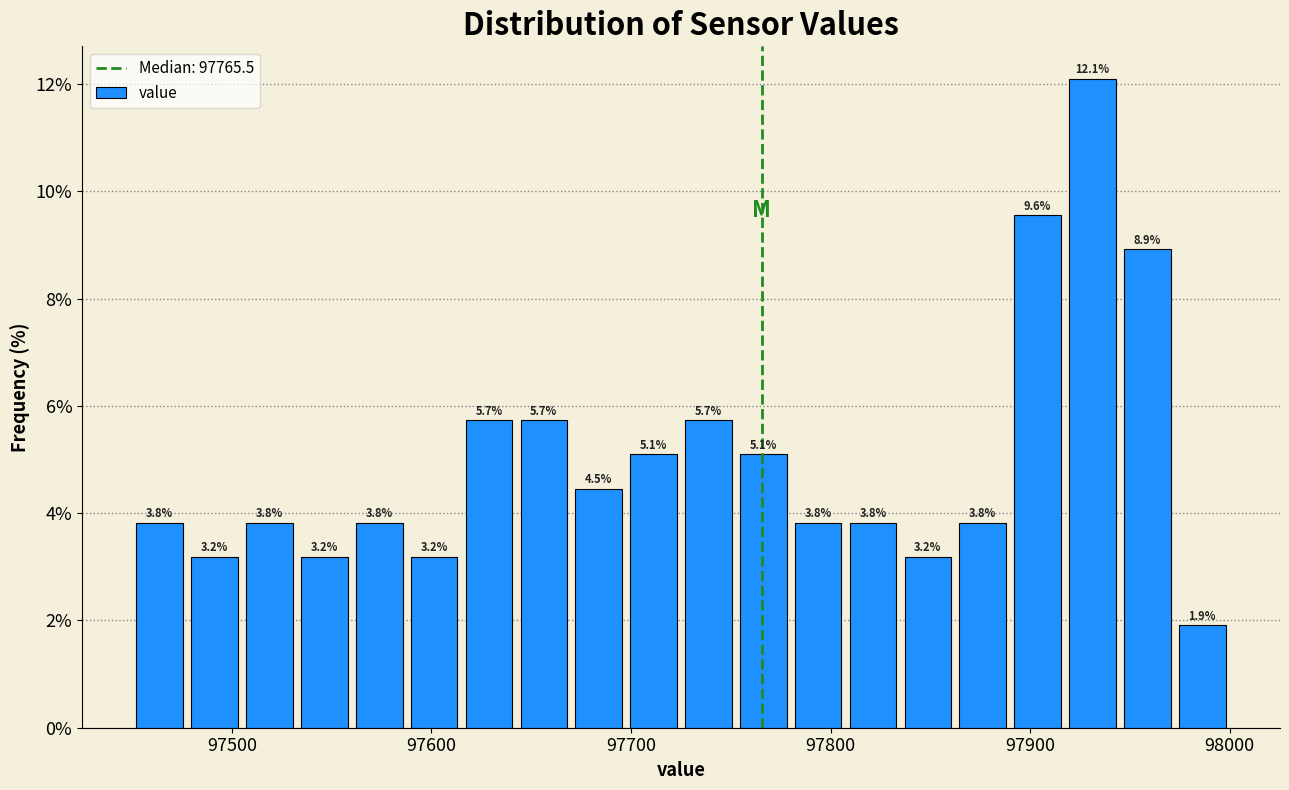

Read against the x-axis, roughly where is the centre of the tallest bar?

97930